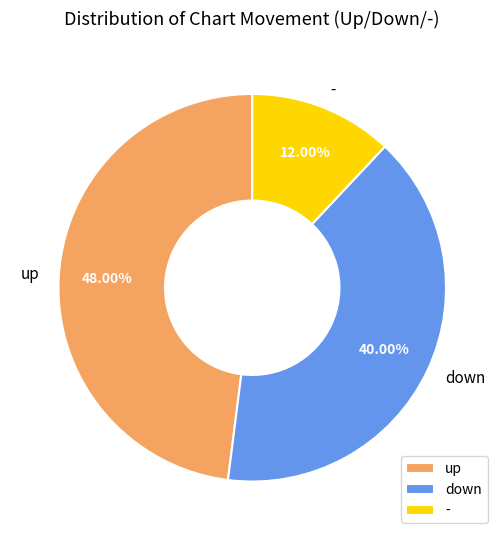

How many segments does this pie chart have?

3